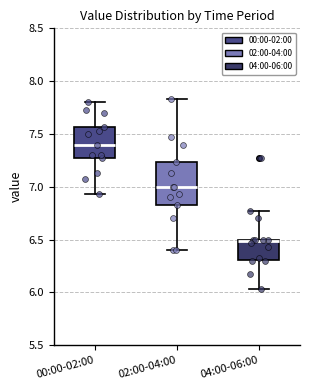

Which box's median line is the lowest?

04:00-06:00